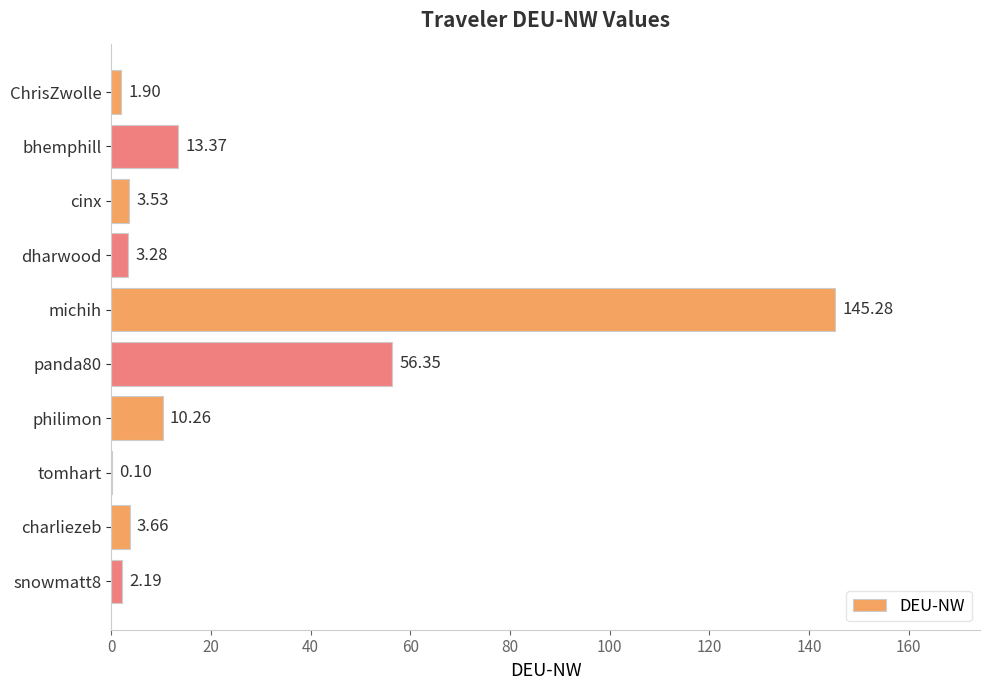

How many categories are shown in the chart?

10